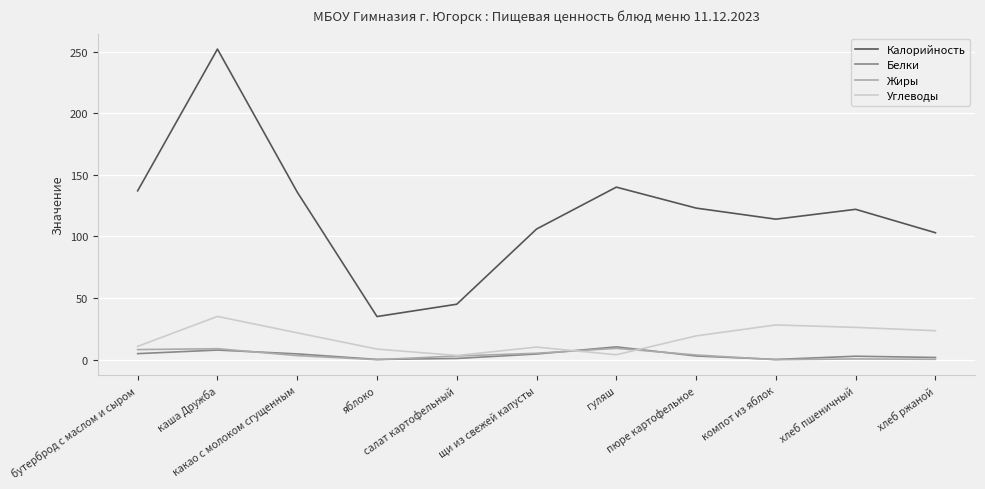

Which series has the widest spread of values?

Калорийность